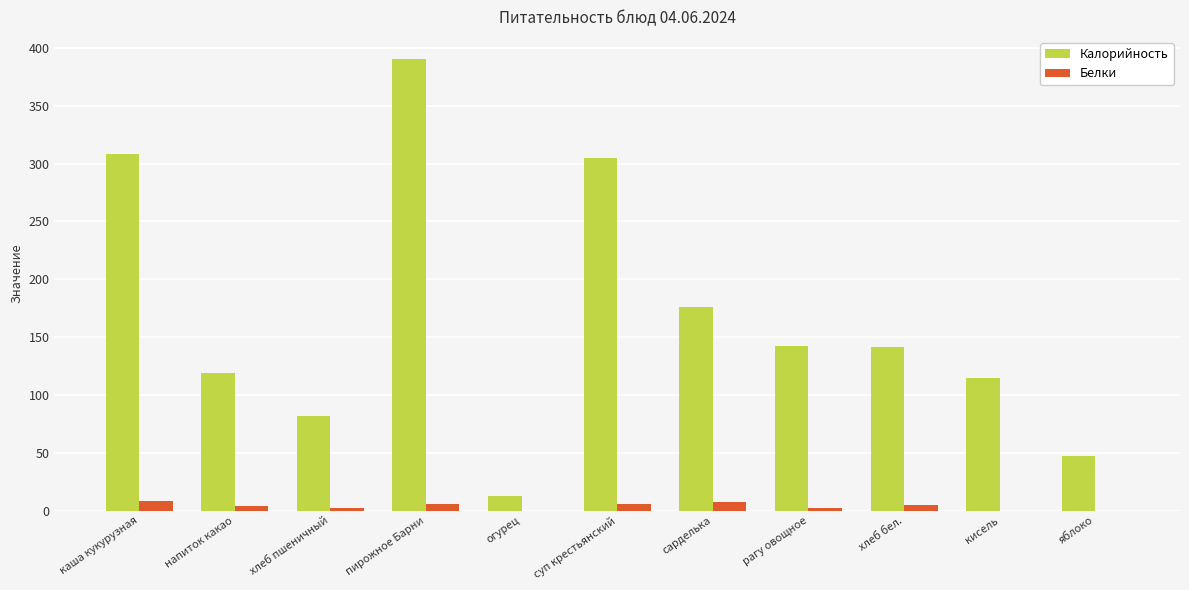

Is it true that Калорийность equals 176 at сарделька?

True